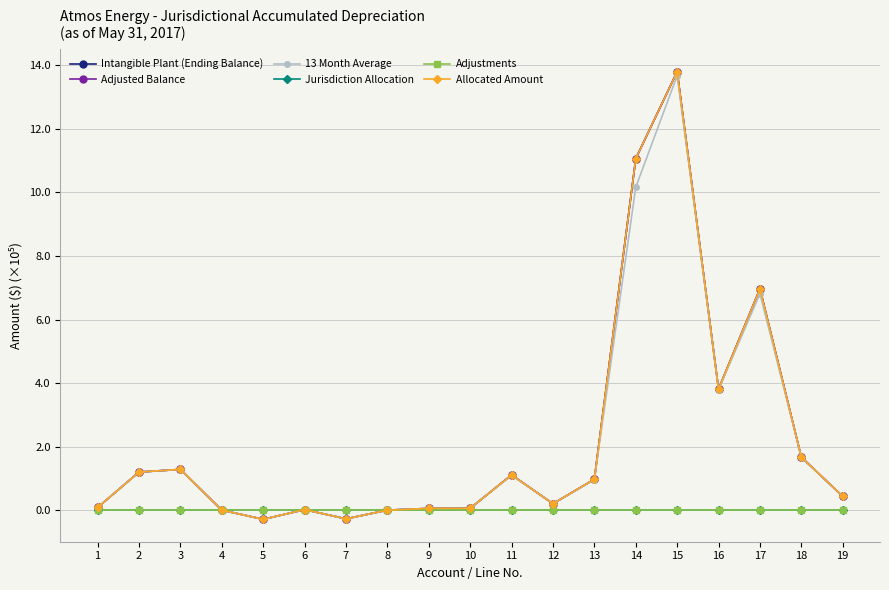

What is the sum of the 13 Month Average values at 13 and 15?

14.6